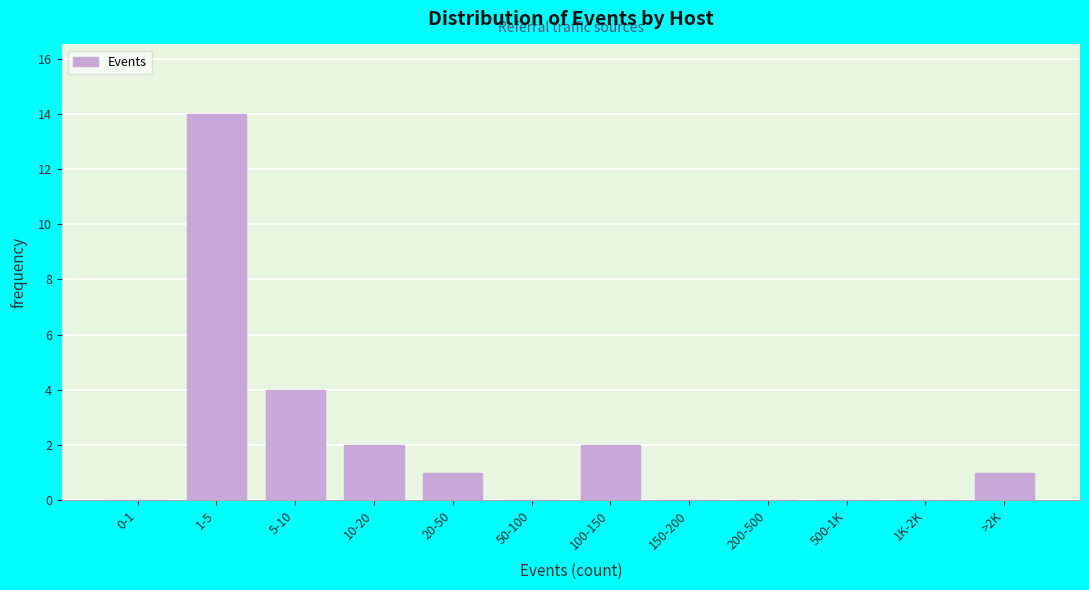

Reading left to right, extract all data points from this chart.

0-1=0	1-5=14	5-10=4	10-20=2	20-50=1	50-100=0	100-150=2	150-200=0	200-500=0	500-1K=0	1K-2K=0	>2K=1